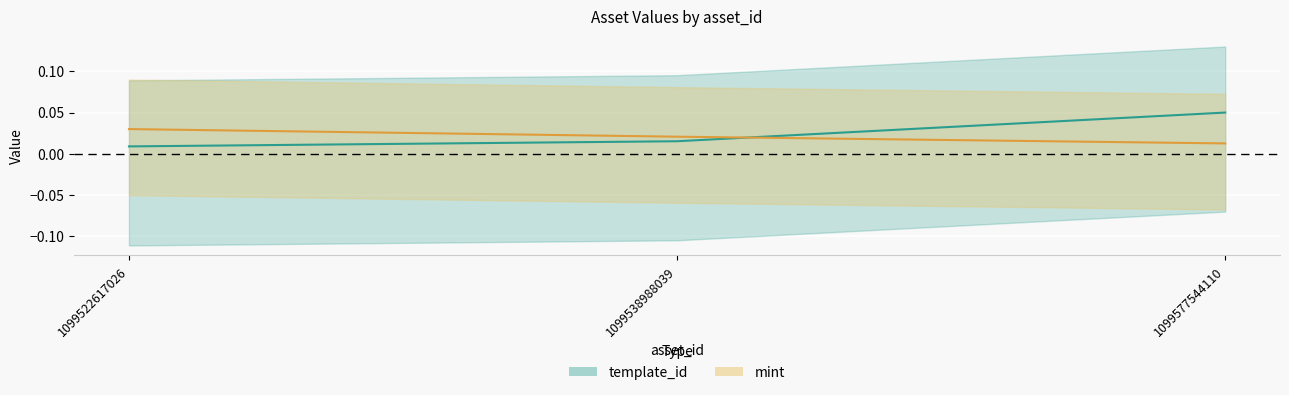

How many mint values are between 0 and 1?

3